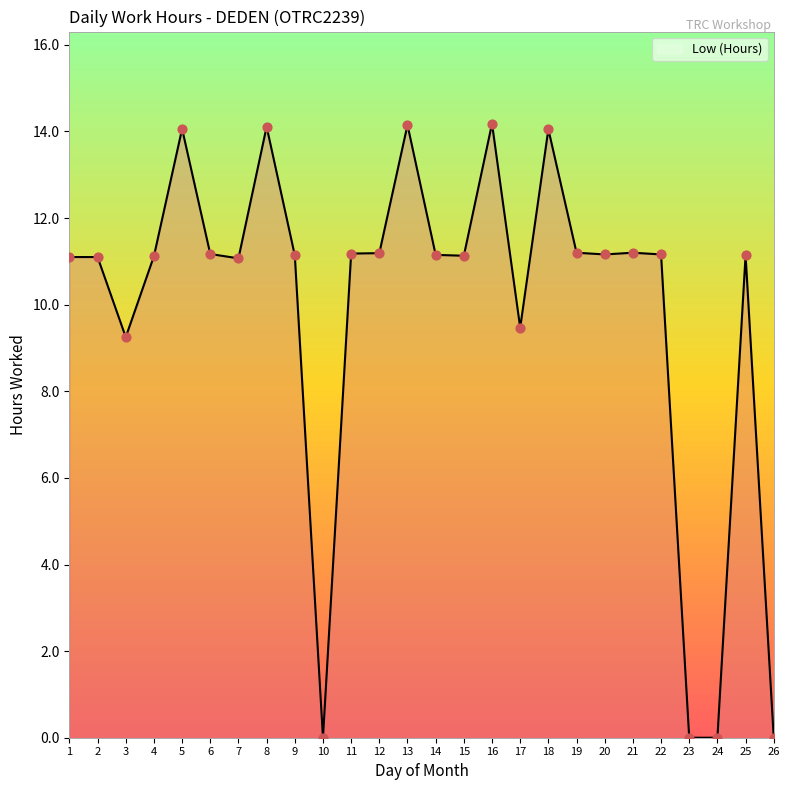

What is the ratio of the value at 21 to the value at 25?

1.0